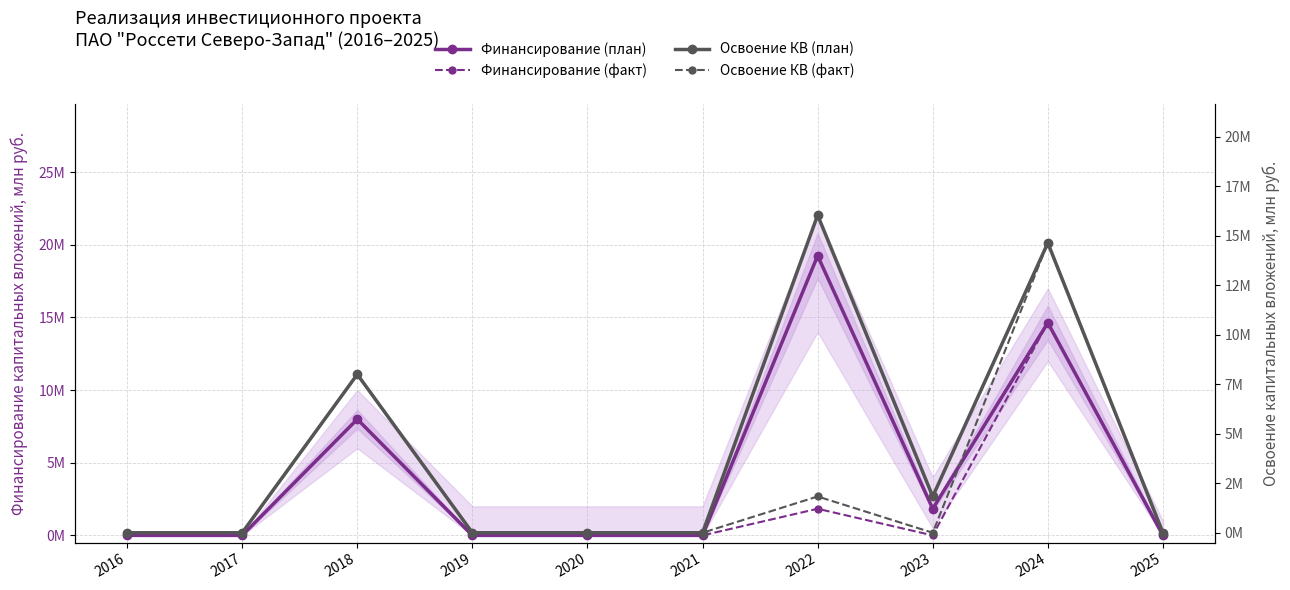

Reading left to right, list all the values displayed in this chart.

Финансирование (план): 0.0	0.0	8000000.0	0.0	0.0	0.0	19251600.0	1832957.0	14639215.0	0.0
Финансирование (факт): 0.0	0.0	8000000.0	0.0	0.0	0.0	1832957.0	0.0	14639215.0	0.0
Освоение КВ (план): 0.0	0.0	8000000.0	0.0	0.0	0.0	16043000.0	1832957.0	14639215.0	0.0
Освоение КВ (факт): 0.0	0.0	8000000.0	0.0	0.0	0.0	1832957.0	0.0	14639215.0	0.0